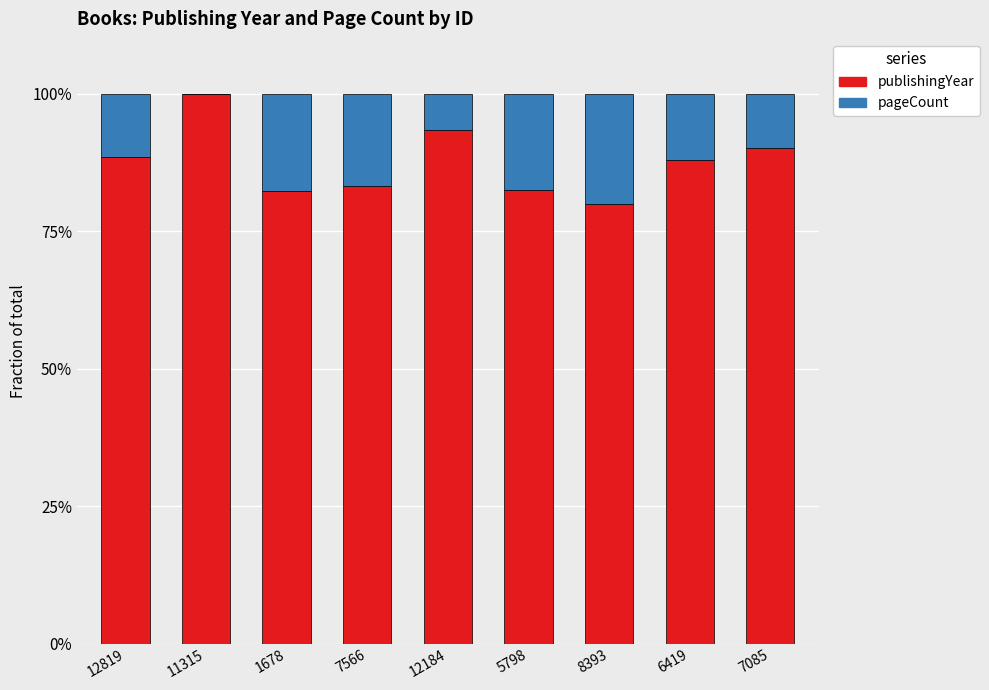

At which label does publishingYear reach its peak?

11315